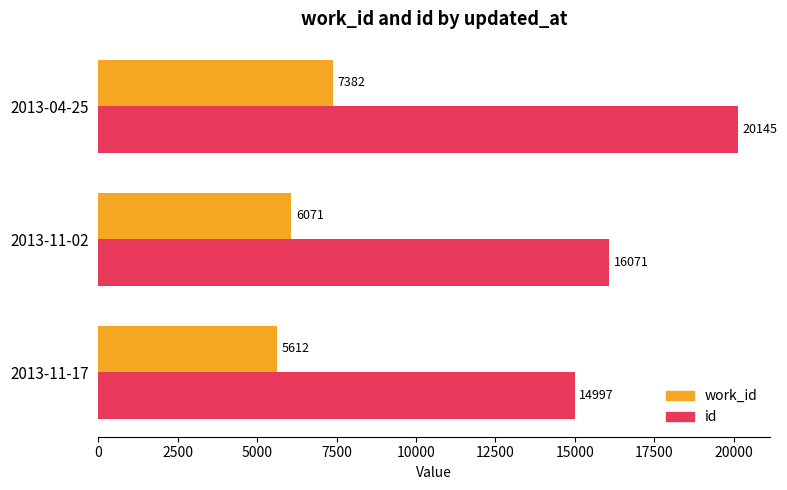

What is the smallest value displayed?

5612